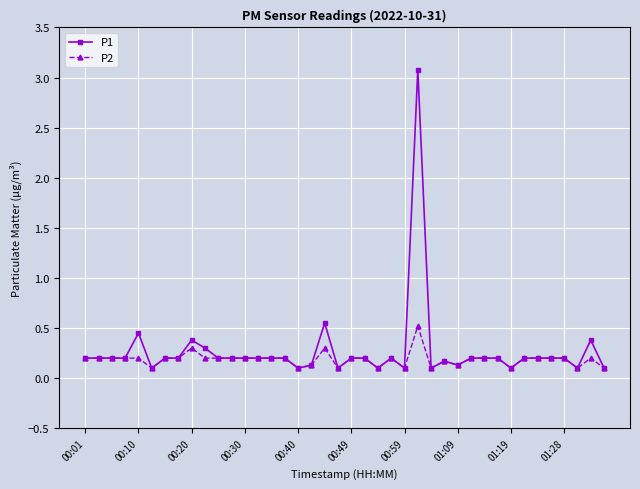

What is the average value of the P2 series?

0.2